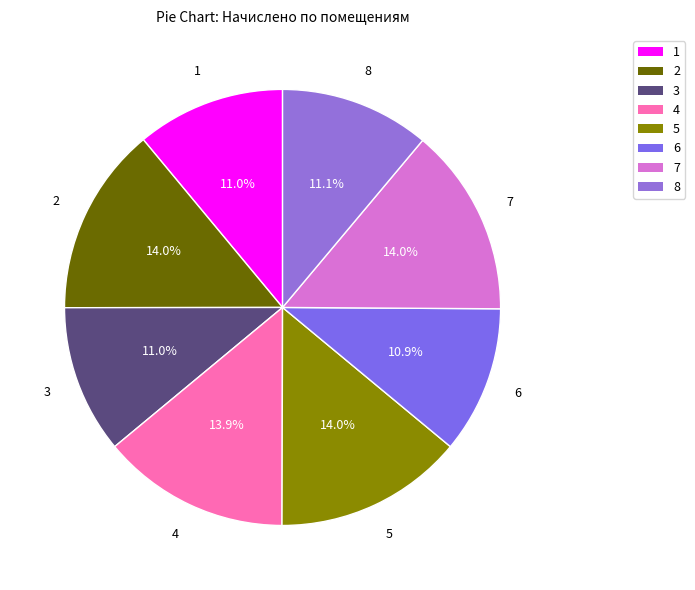

True or false: 7 accounts for 14% of the total.

True